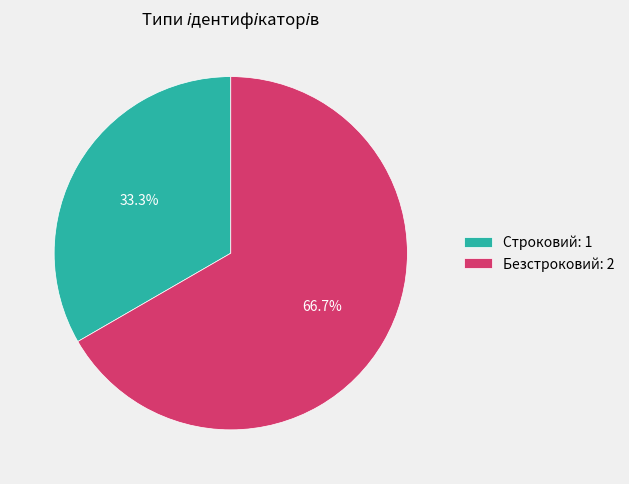

To the nearest percent, what portion does Безстроковий represent?

67%